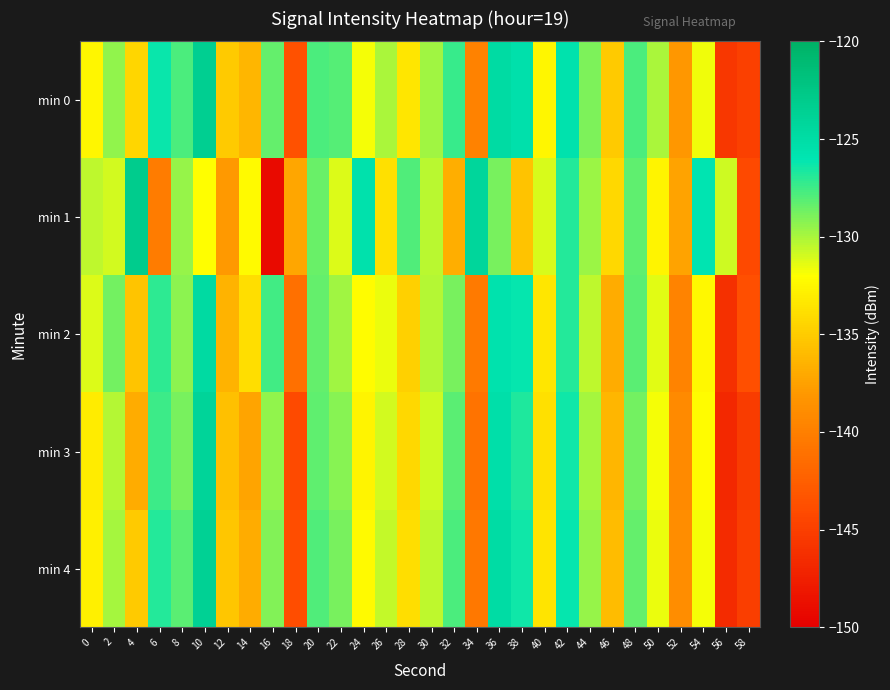

Which category has the highest value across all series?

4